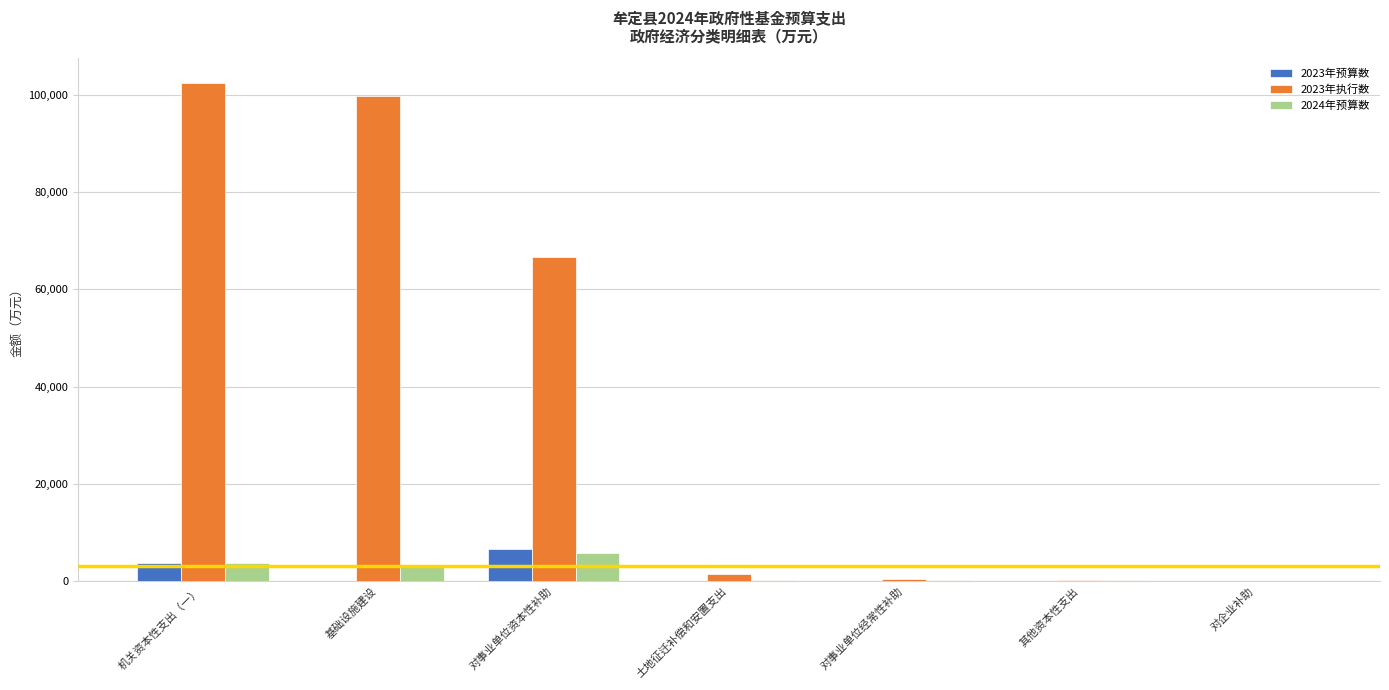

How many values in the 2023年预算数 series exceed 0?

2